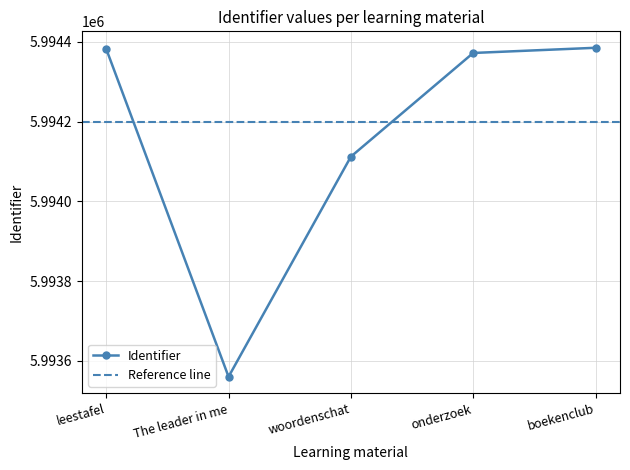

Is this an area chart (filled region under the line)?

No